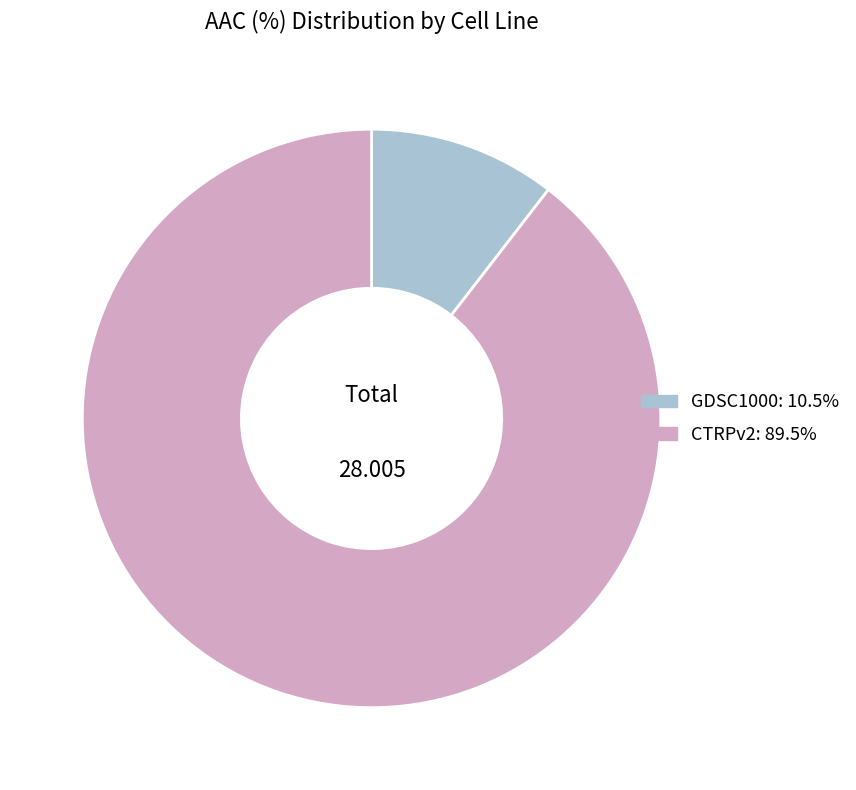

Is there a majority slice in this chart?

Yes